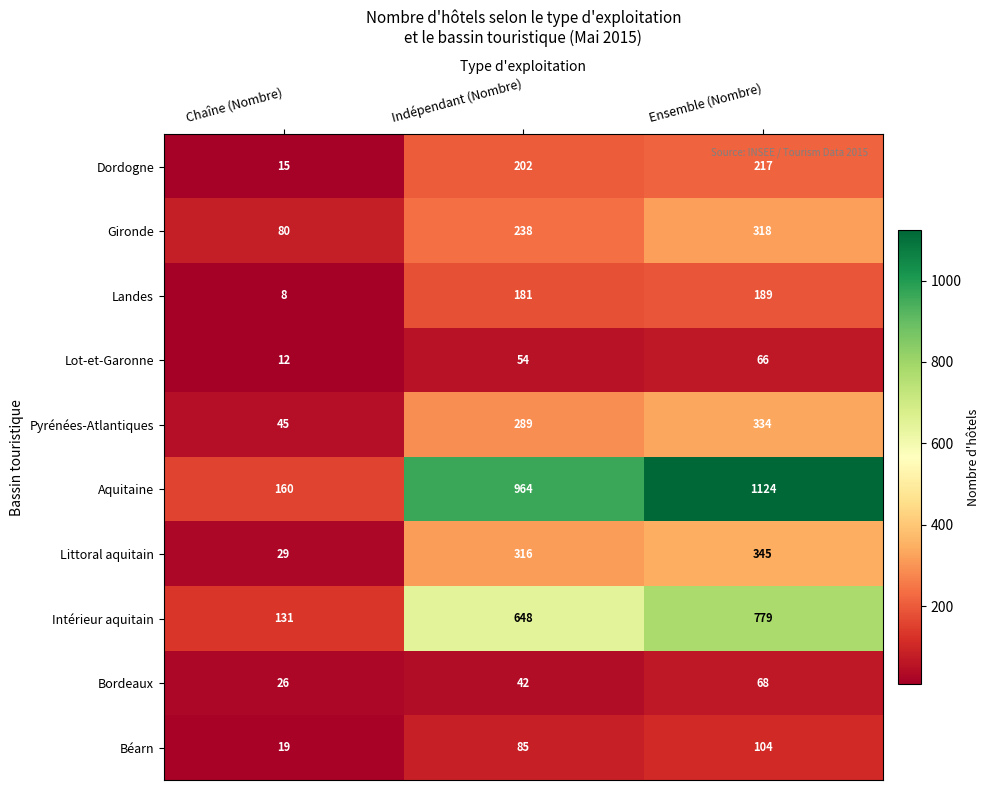

Read the Landes value at Indépendant (Nombre), to the nearest 5.

180